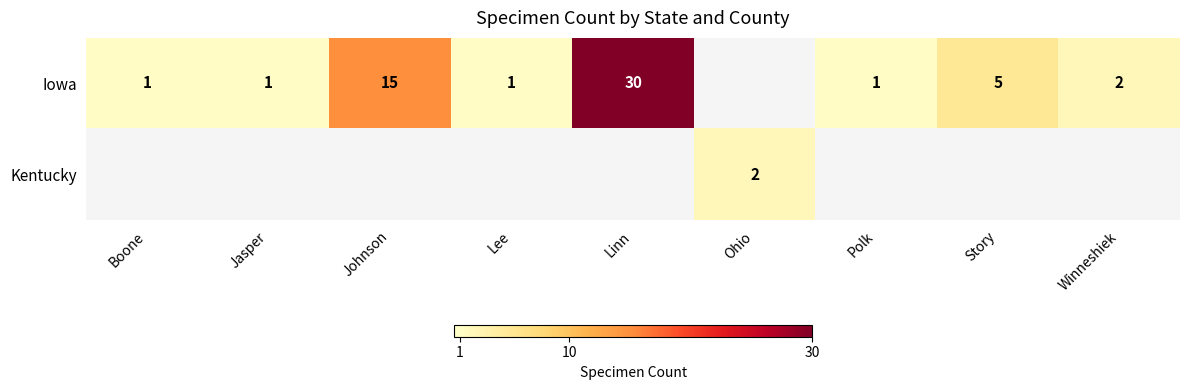

Is it true that Iowa equals 2 at Lee?

False